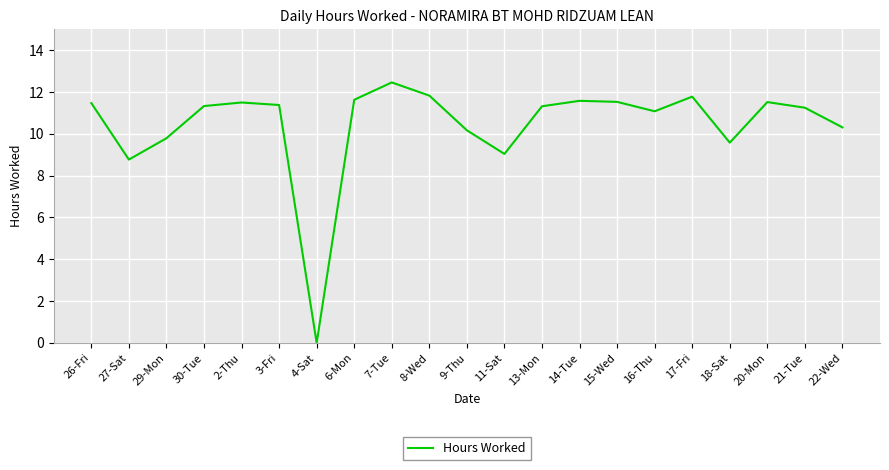

Is it true that the value at 22-Wed is 10.3?

True